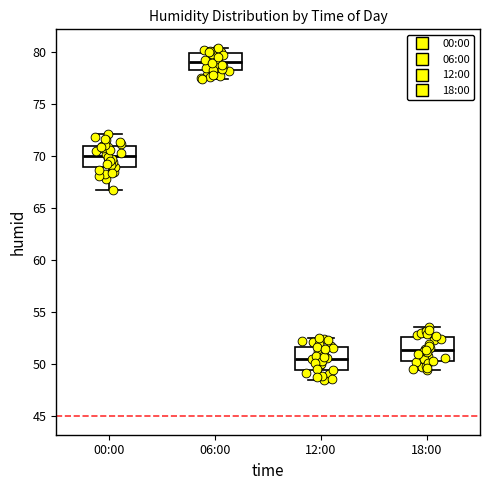

Which box's median line is the lowest?

12:00